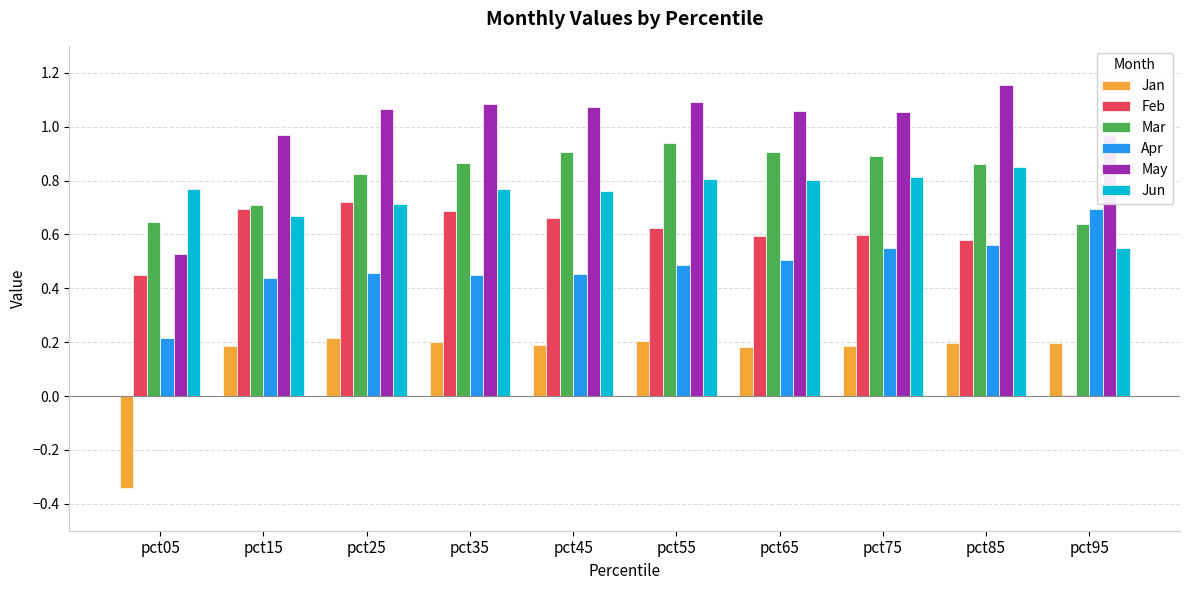

Between pct15 and pct45, which series saw the biggest shift?

Mar